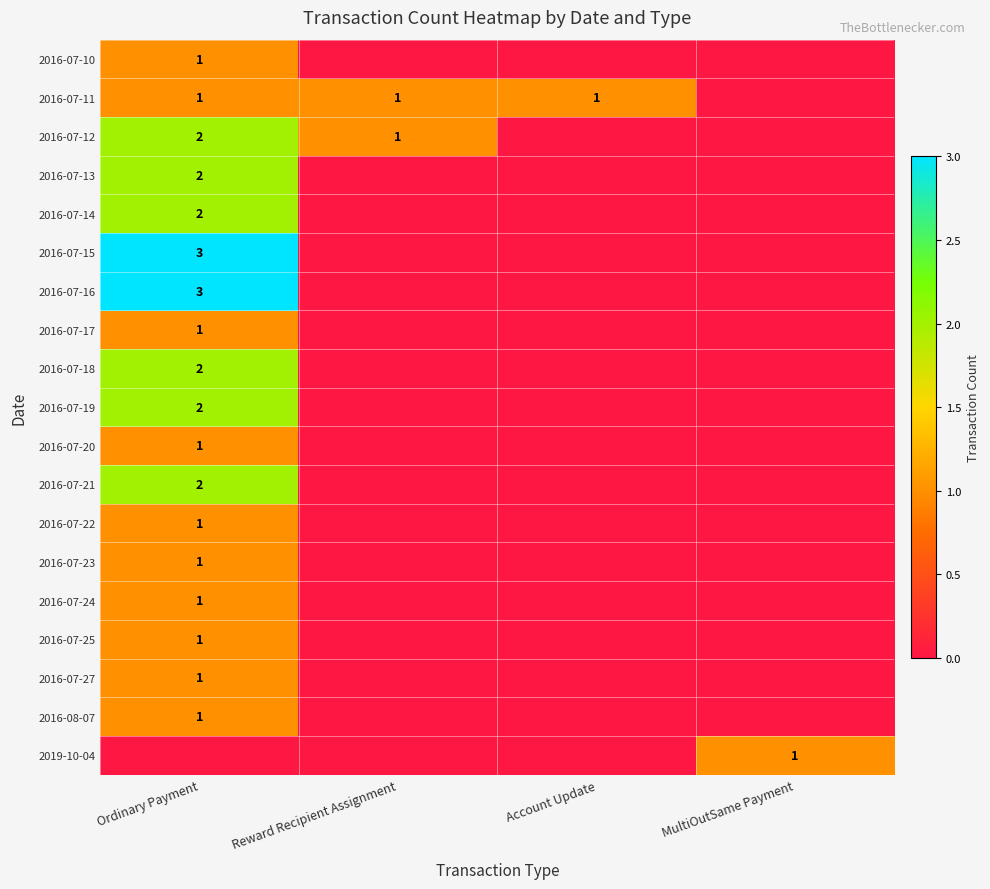

Is it true that 2016-07-12 equals 0 at Reward Recipient Assignment?

False